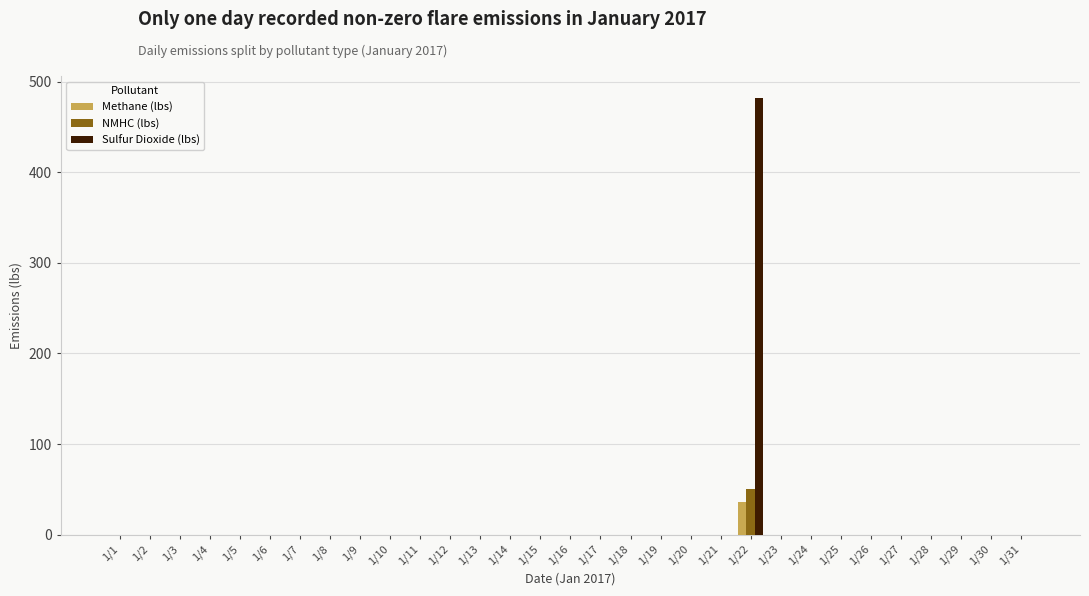

Which series has the largest total across all categories?

Sulfur Dioxide (lbs)